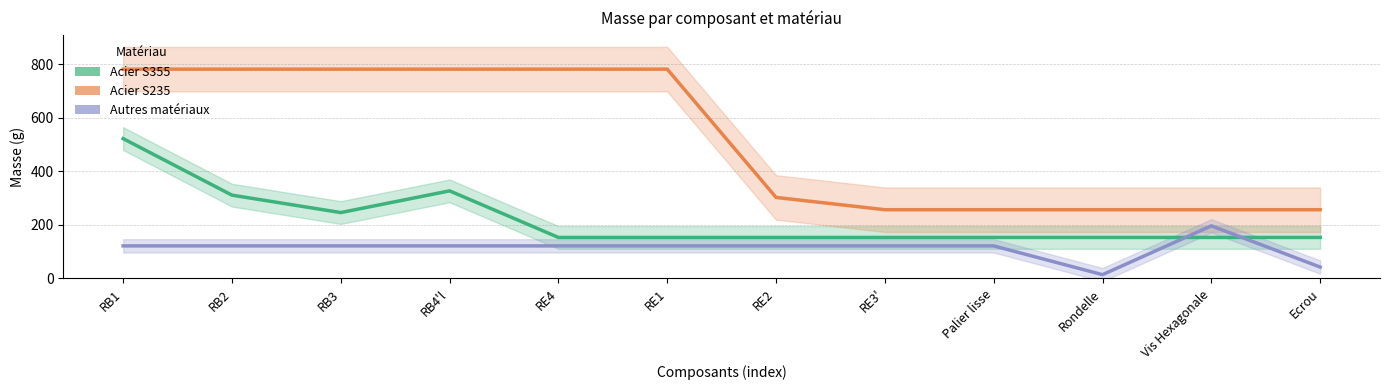

Which category has the lowest value across all series?

Rondelle